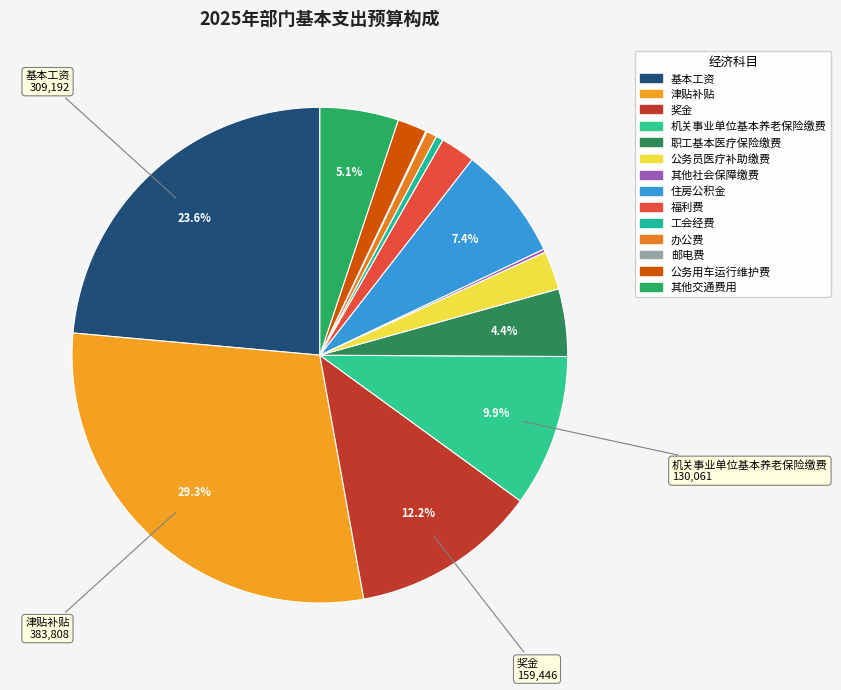

Which category has the biggest portion of the pie?

津贴补贴